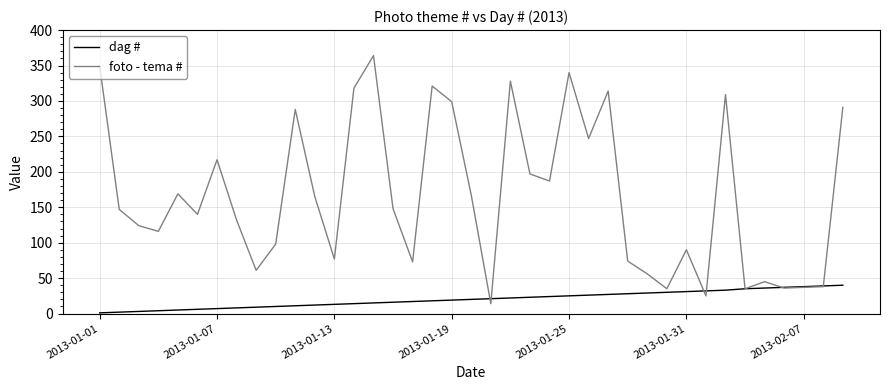

Does the chart have visible grid lines?

Yes